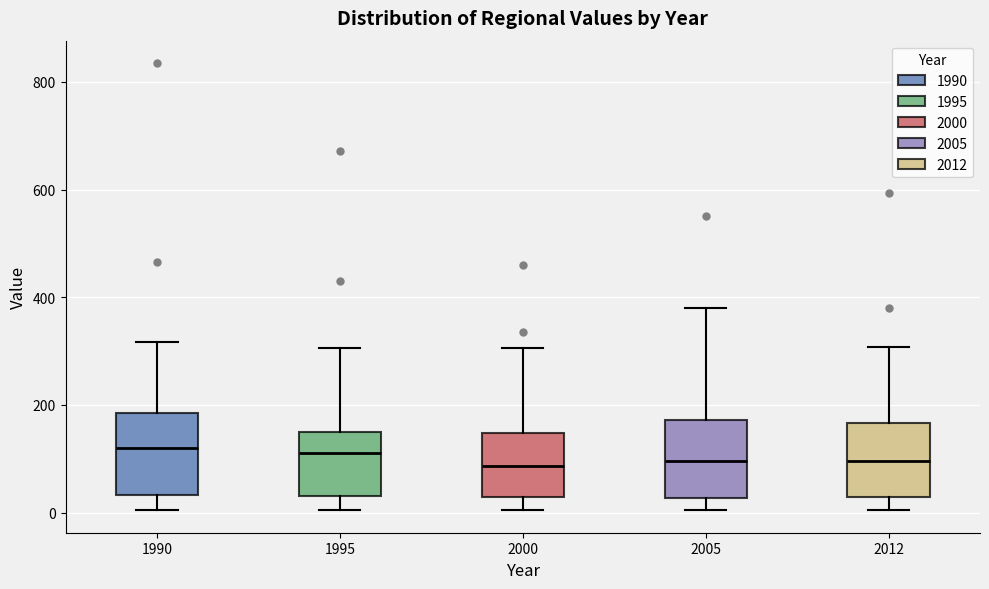

Where does the upper whisker of the box at x = 2005 end on the y-axis? The values are not printed on the chart, so give them approximately, as read against the axis.

380